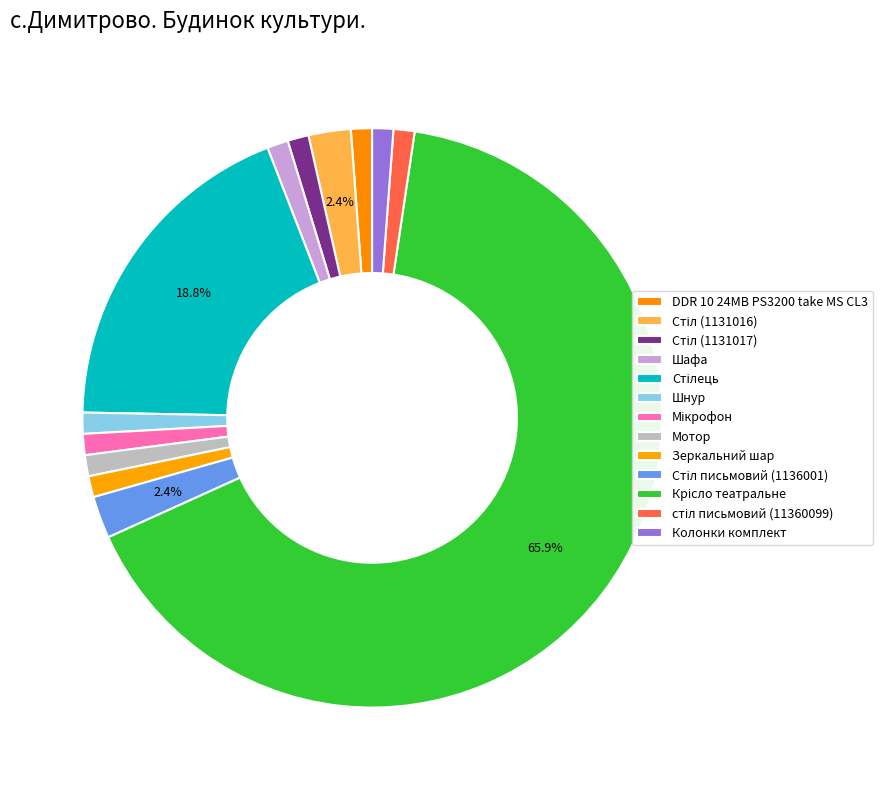

Count the number of slices in the pie.

13